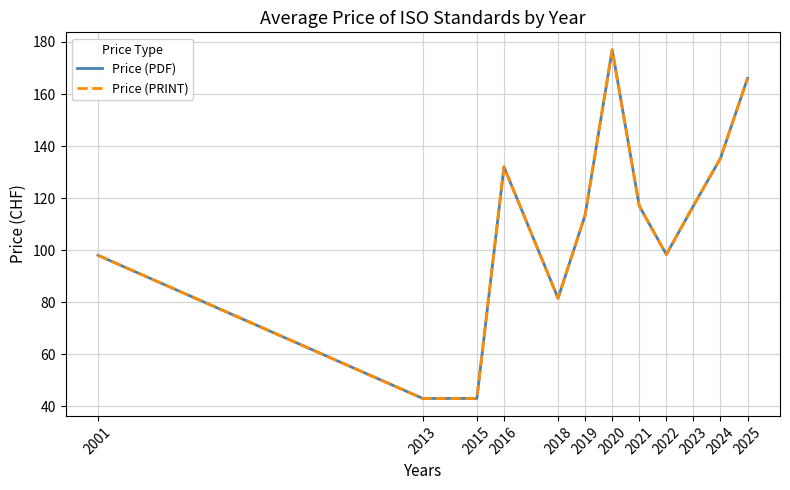

What is the value of the Price (PRINT) point at the 2nd from the left?

43.0